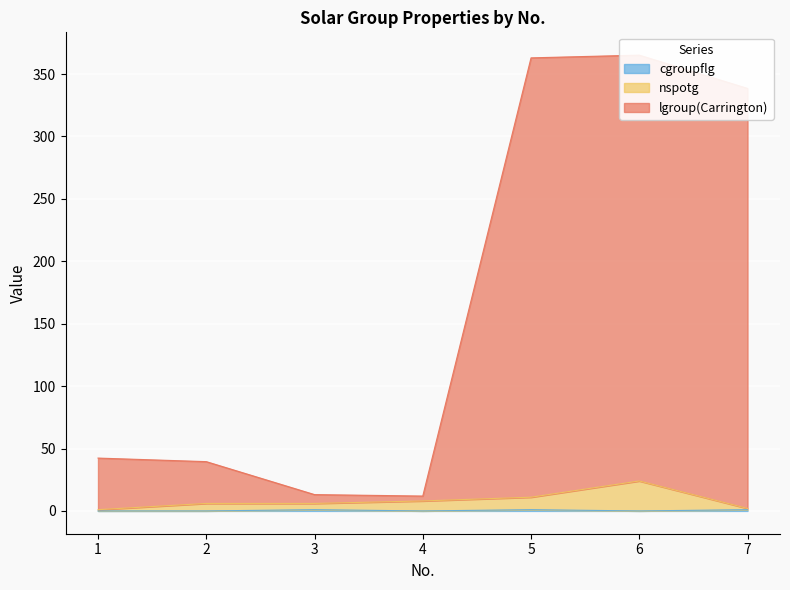

What is the sum of all nspotg values?

58.0